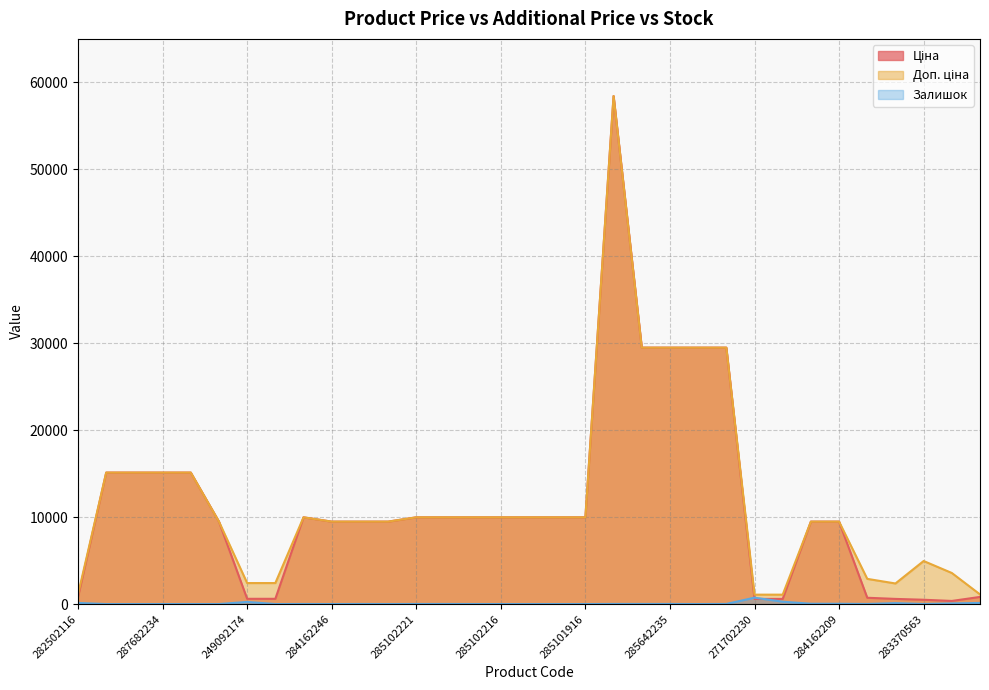

What is the difference between the Доп. ціна values at 284162244 and 285102044?

494.9